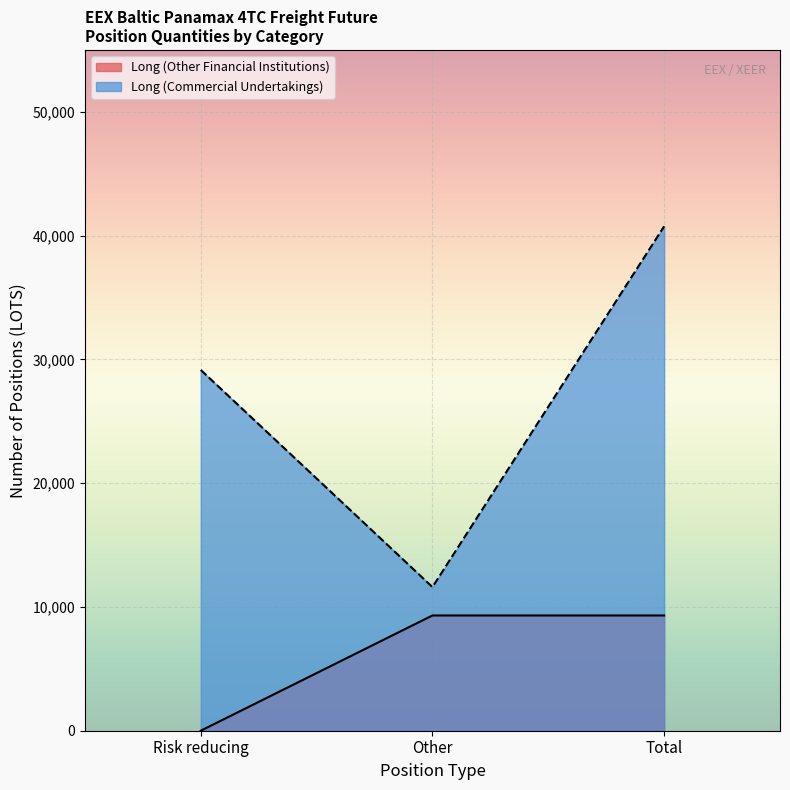

Which series changed the most between Risk reducing and Total?

Long (Commercial Undertakings)